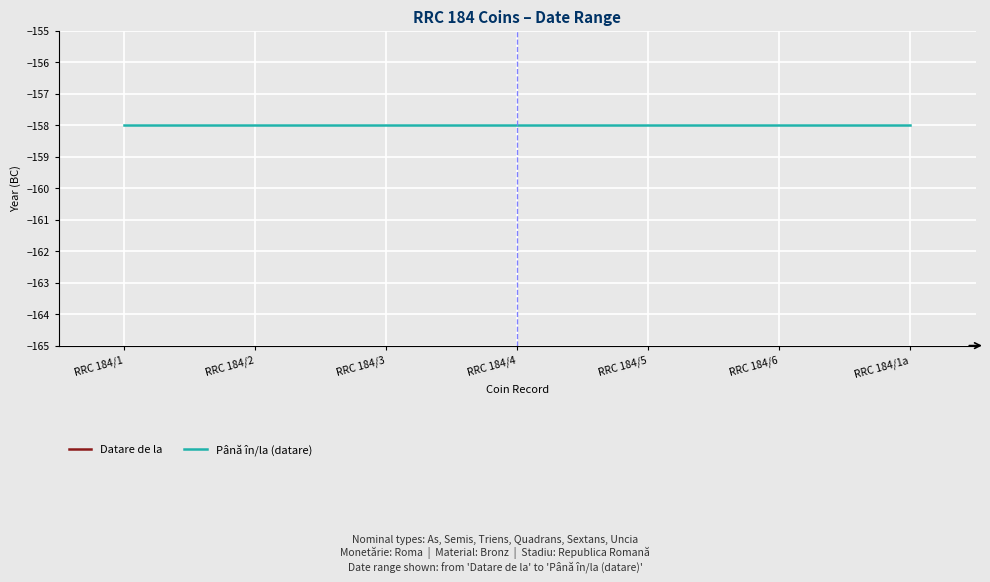

What are all the series names shown in the legend?

Datare de la, Până în/la (datare)